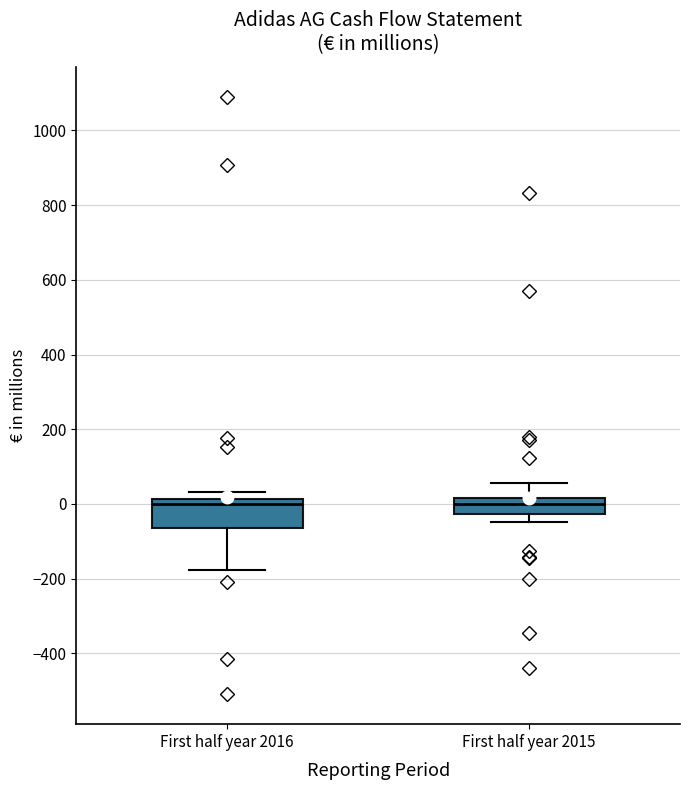

Reading left to right, read every box against the y-axis: the position of its median line, the range the box covers, and the ends of its whiskers. The values are not printed on the chart, so give them approximately, as read against the axis.

First half year 2016: median 0, box -60 to 20, whiskers -180 to 40
First half year 2015: median 0, box -20 to 20, whiskers -40 to 60